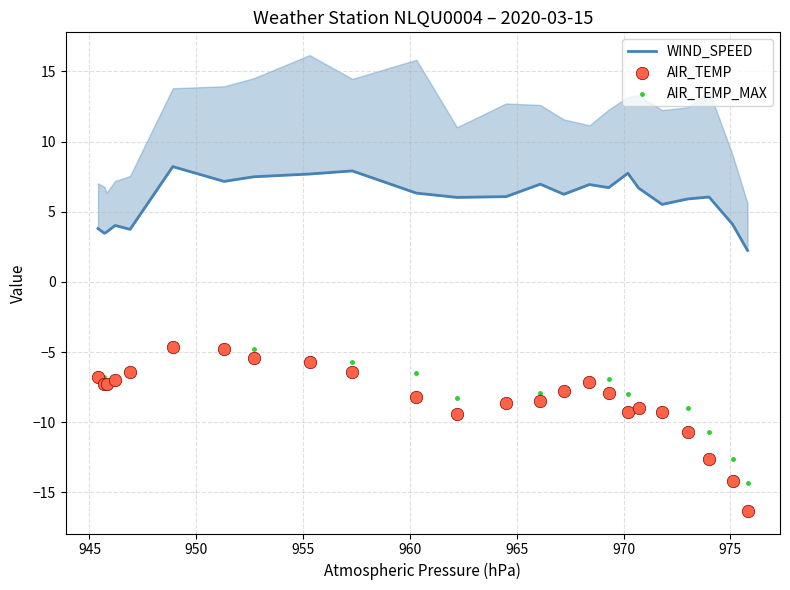

At how many categories does at least one series exceed -8?

24